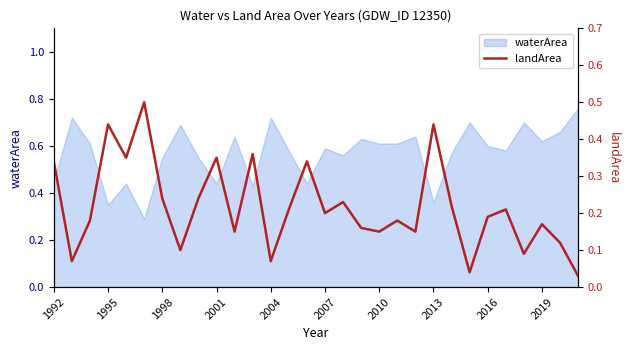

Is it true that the value at 16 is 0.1?

False